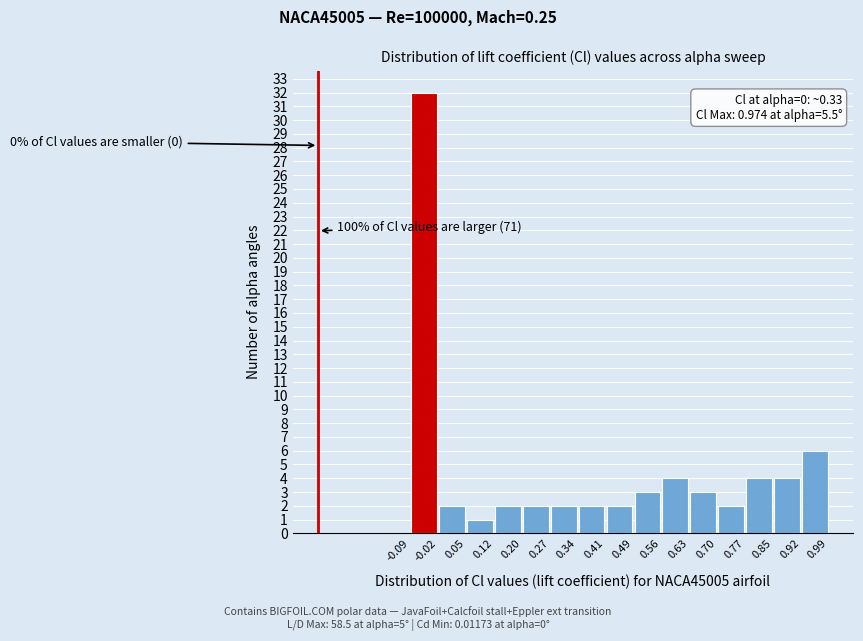

Over which range of the x-axis is the bar tallest?

-0.09 to -0.02